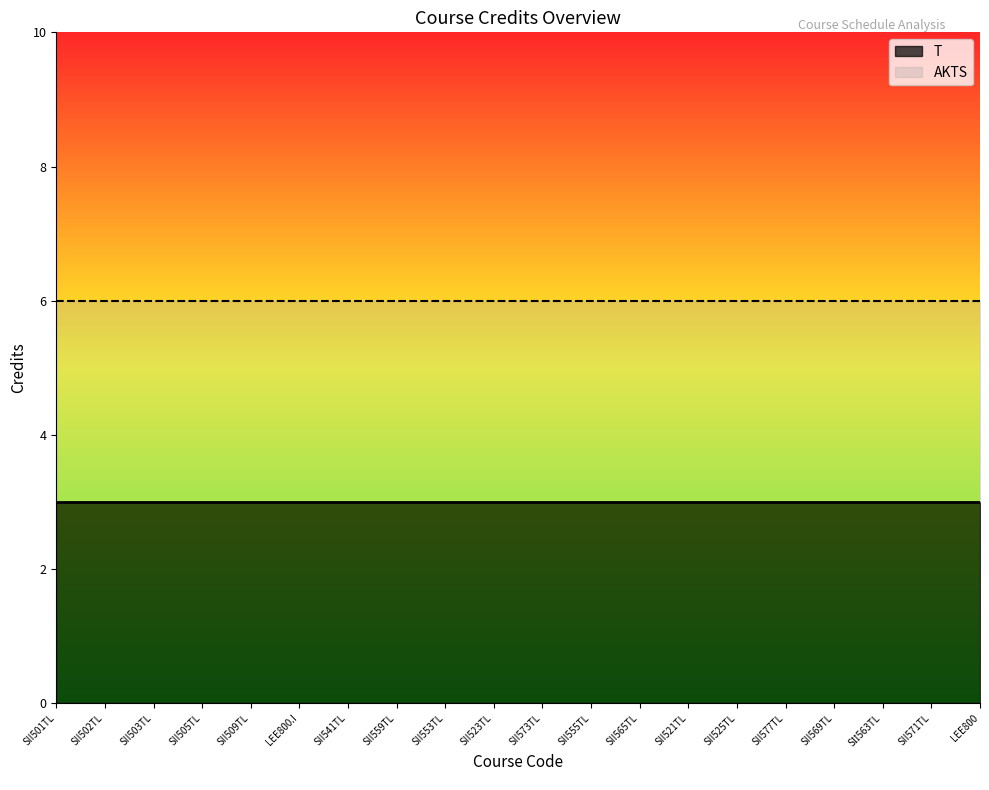

What is the label of the 4th point from the left?

SII505TL